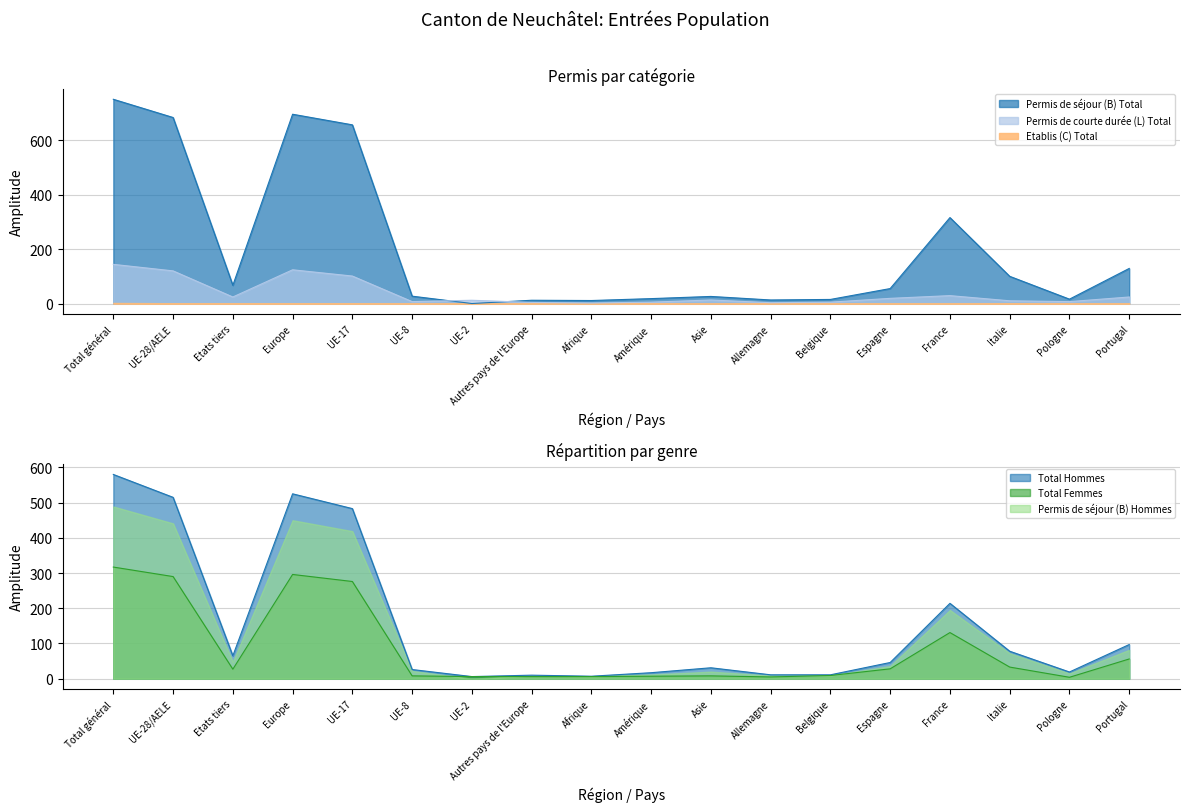

How many values in the Total Femmes series are below 27?

9